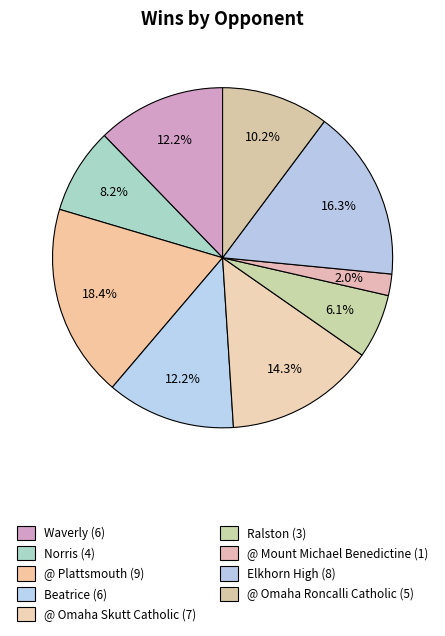

How many slices are in this pie chart?

9